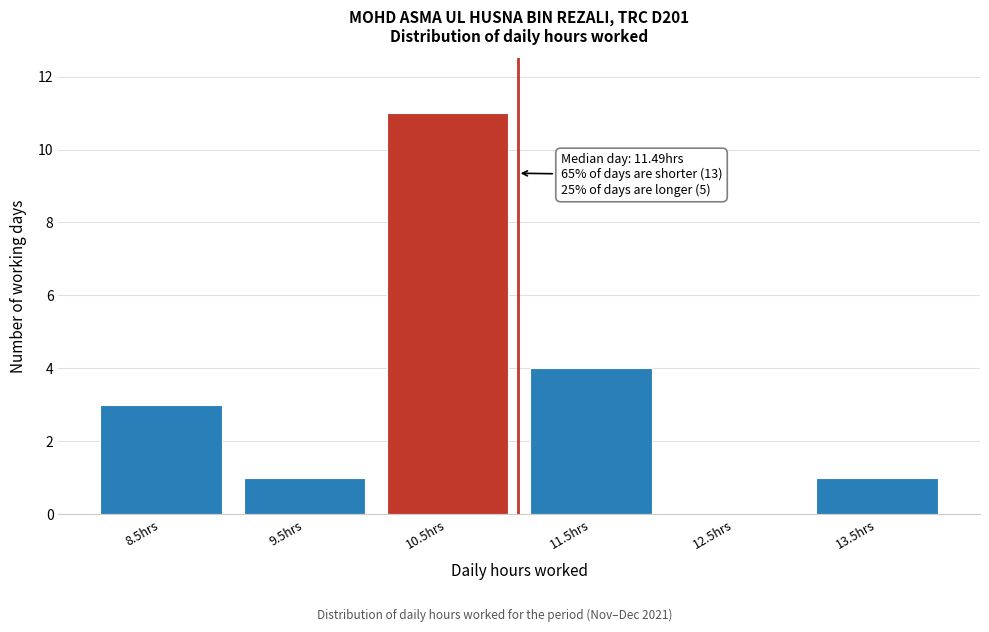

Reading left to right, extract all data points from this chart.

8.5hrs=3	9.5hrs=1	10.5hrs=11	11.5hrs=4	12.5hrs=0	13.5hrs=1